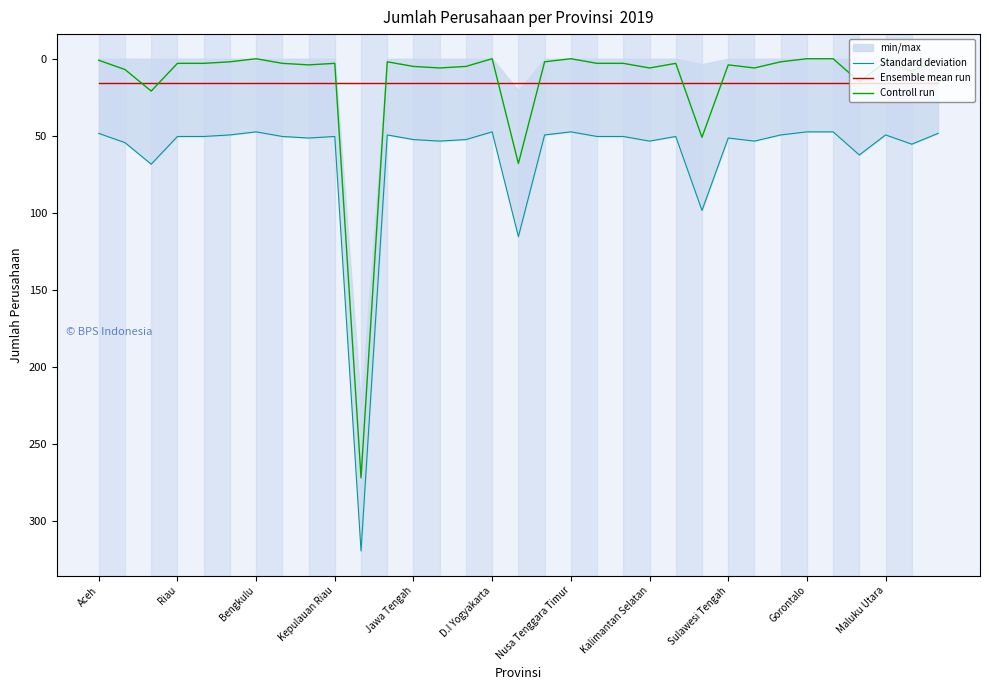

How many positive values does the Controll run series have?

28